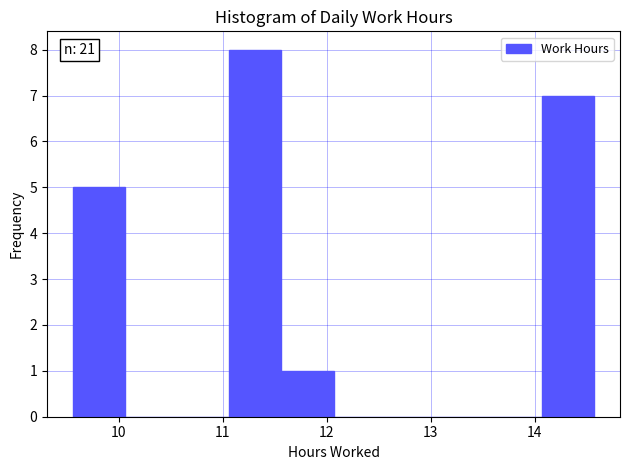

Over which range of the x-axis is the bar tallest?

11.1 to 11.6